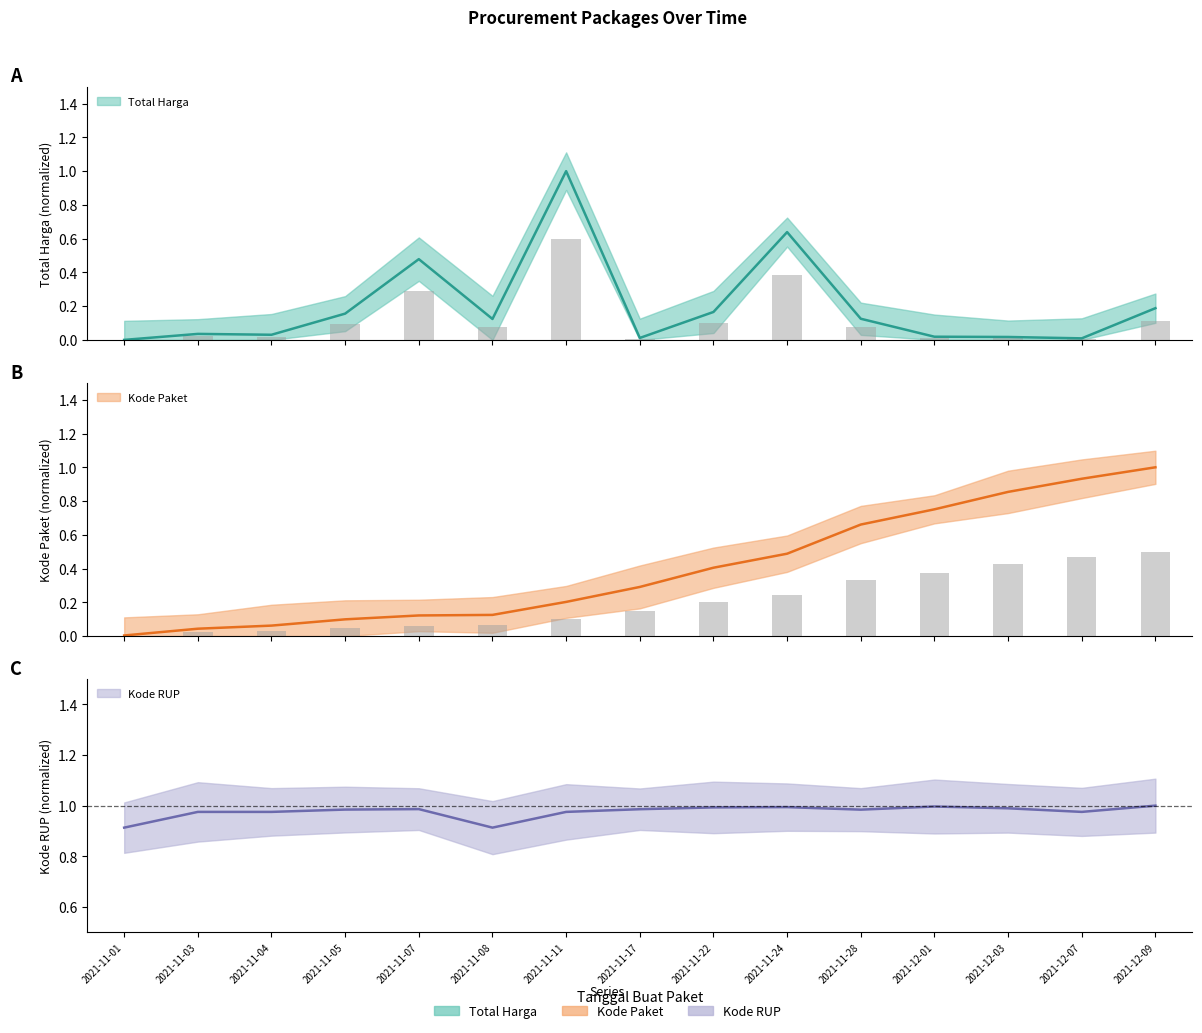

What is the average value of the Kode RUP series?

1.0